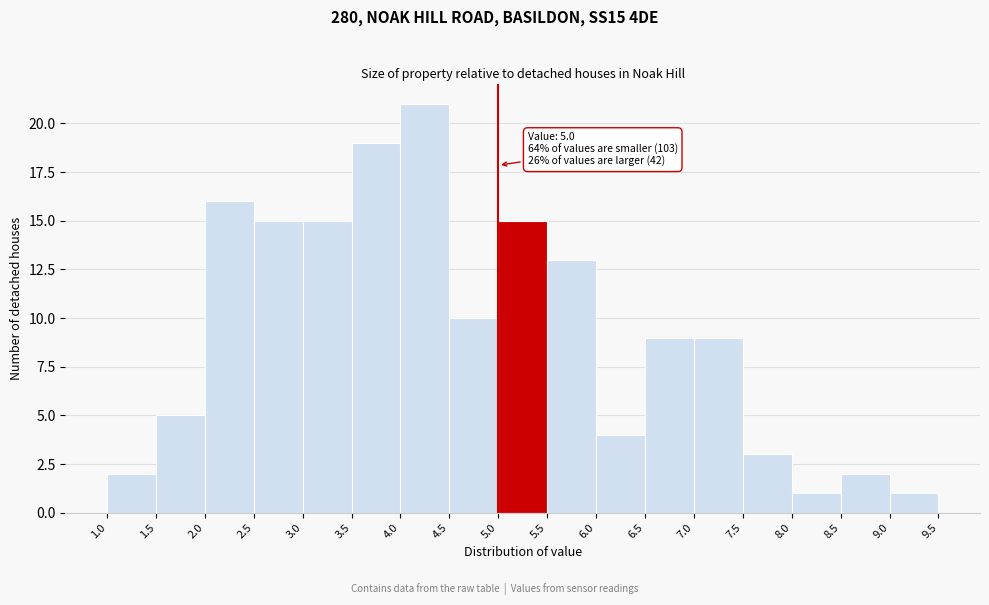

Which range on the x-axis has the tallest bar?

4.0 to 4.5